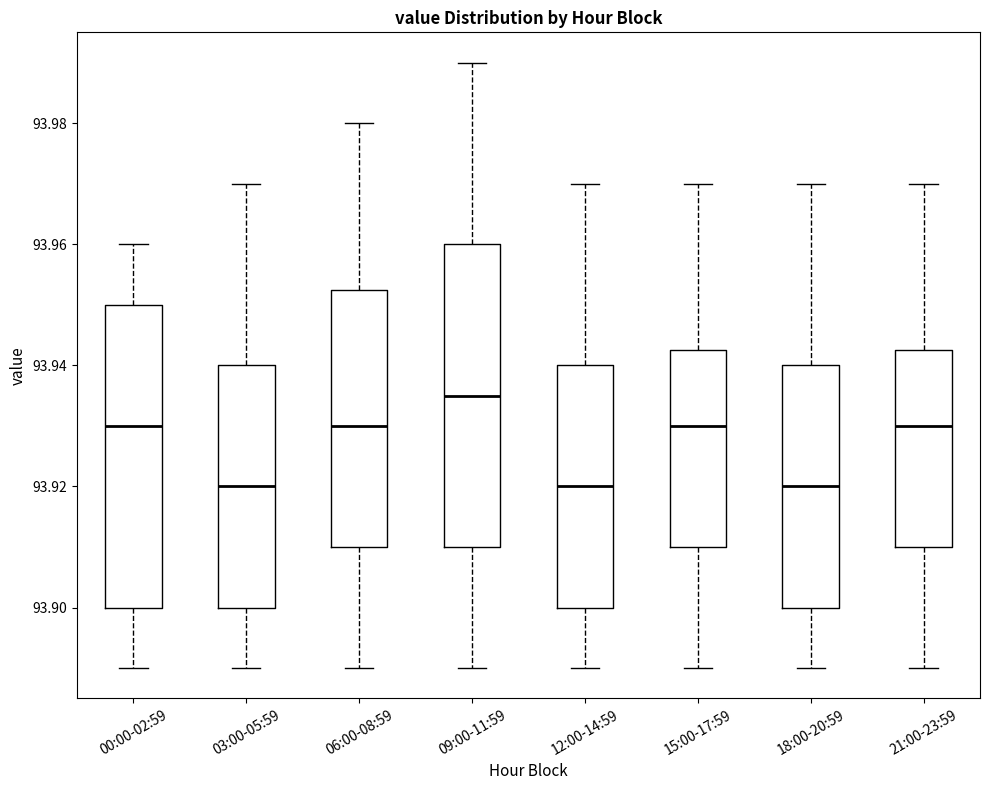

Where is the lower edge of the box for 00:00-02:59 on the y-axis? The values are not printed on the chart, so give them approximately, as read against the axis.

93.900